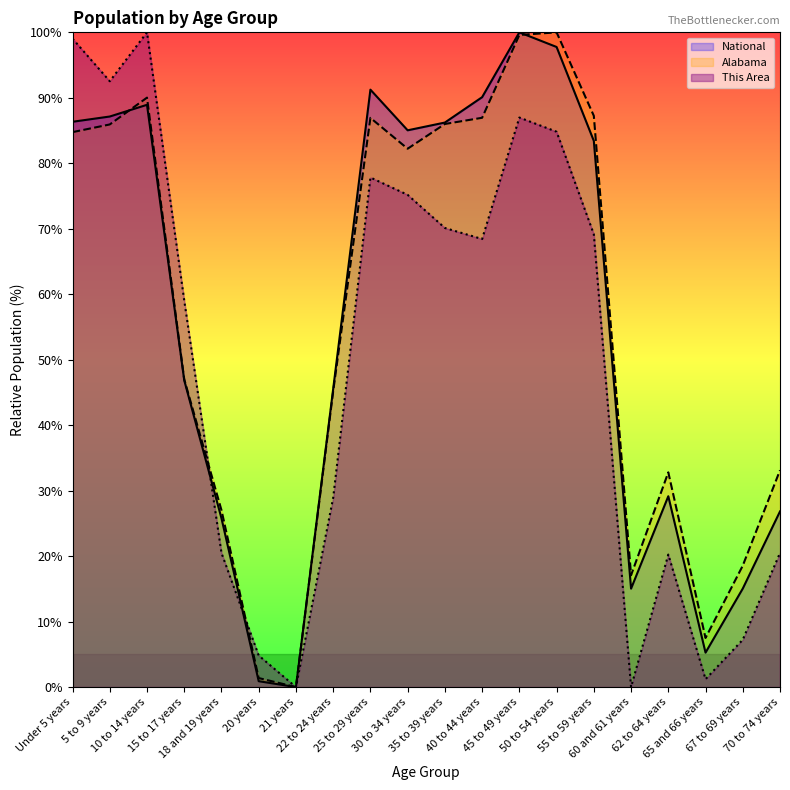

Where is the first local minimum for This Area?

5 to 9 years